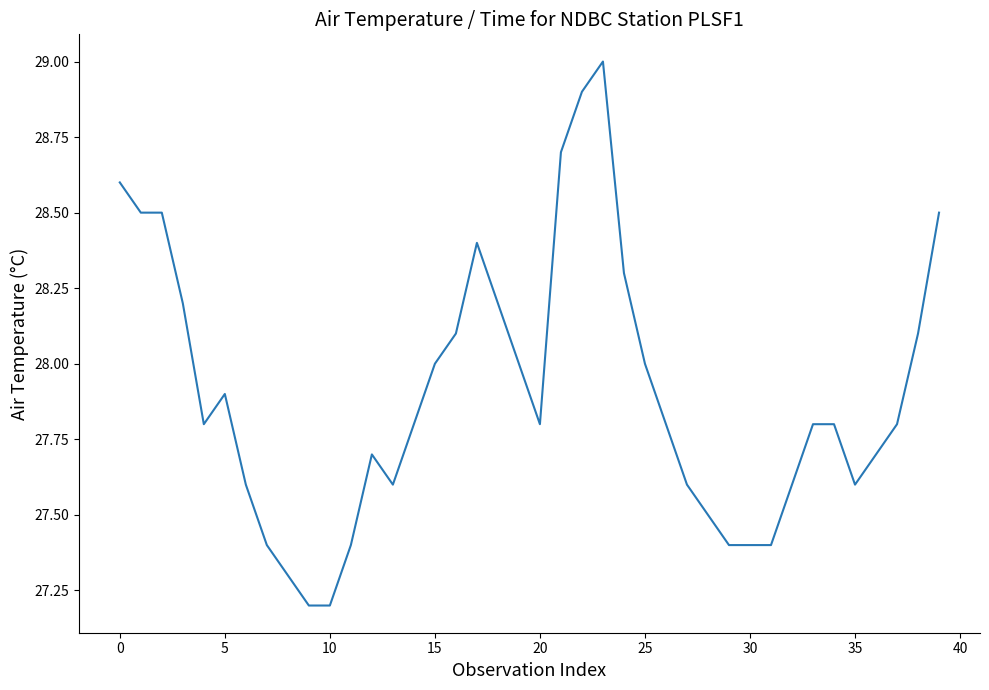

What is the maximum value shown in the chart?

29.0